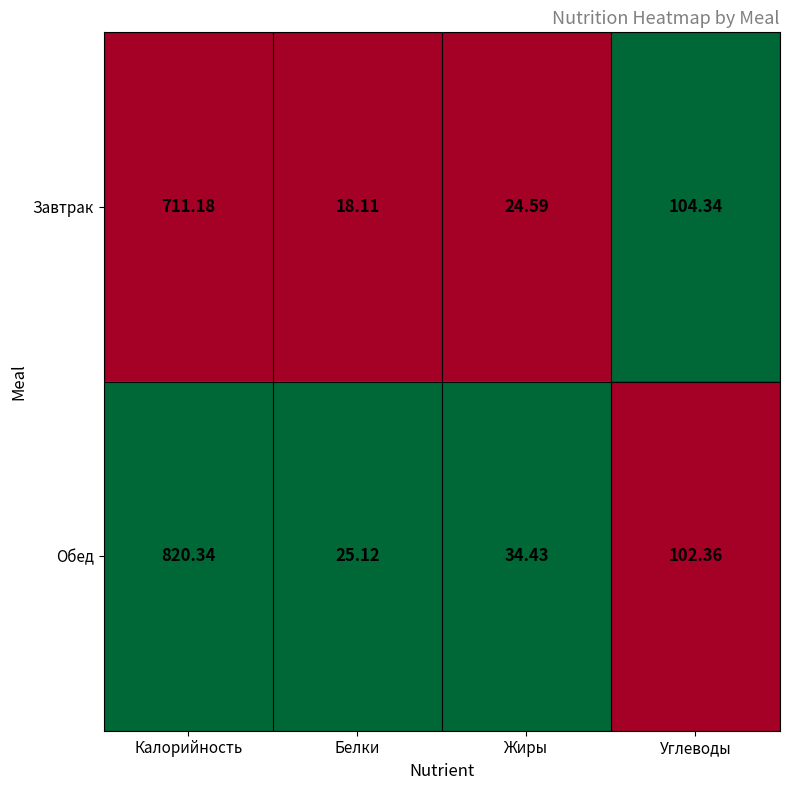

Which series changed the most between Белки and Углеводы?

Завтрак